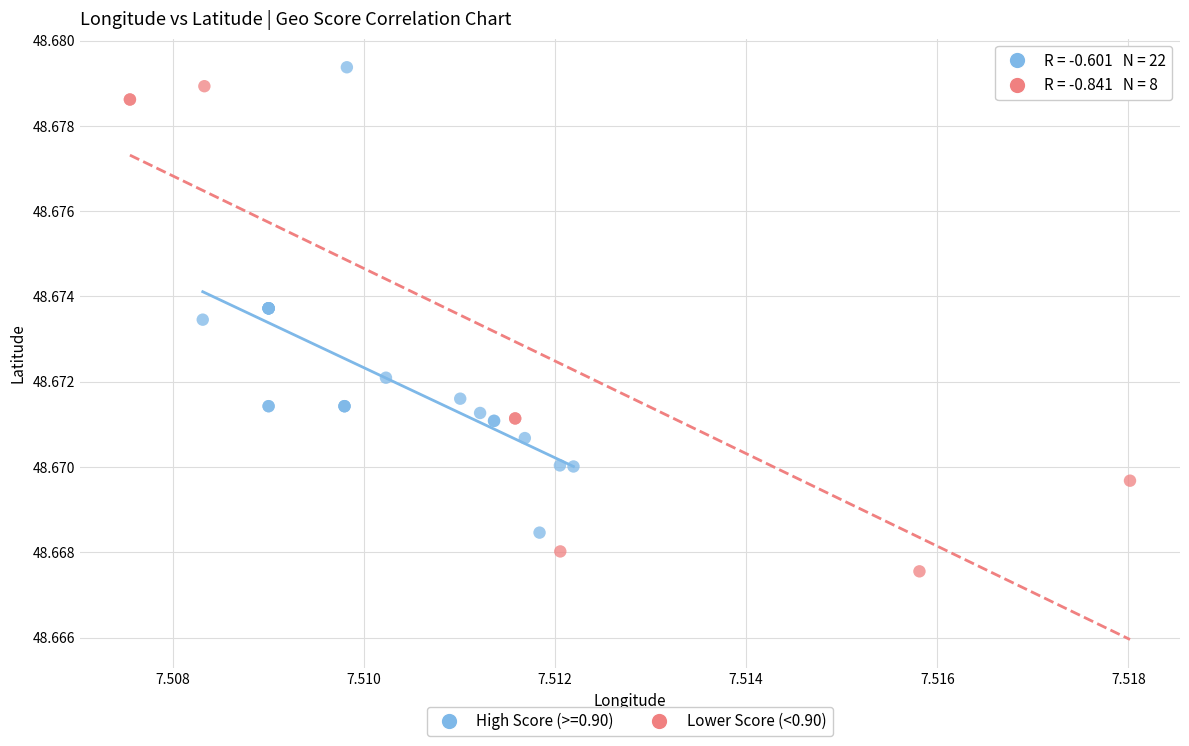

Which series reaches the minimum Y coordinate?

Lower Score (<0.90)